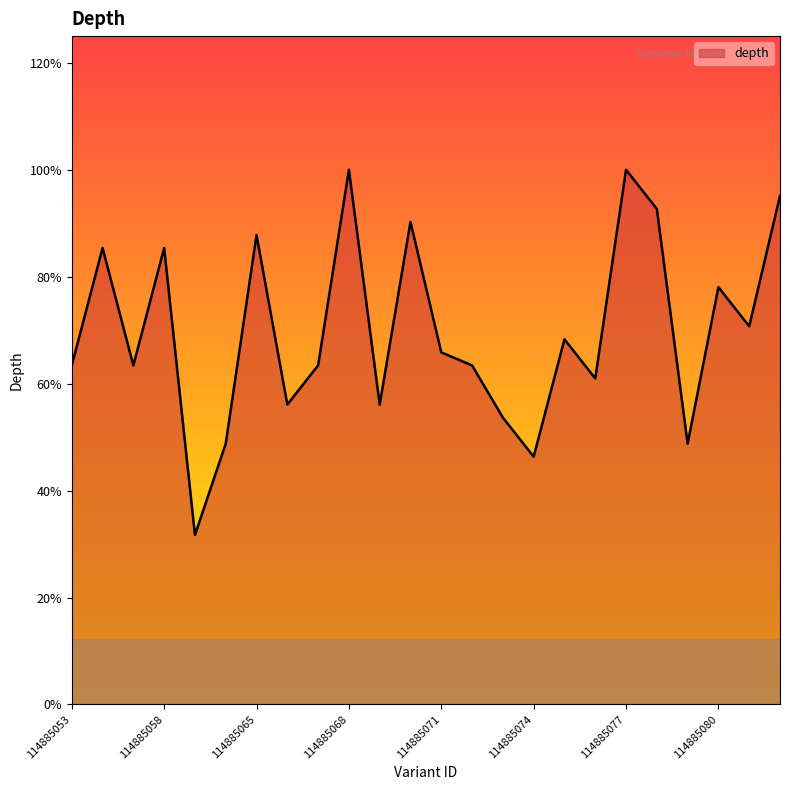

Does the chart display data point markers on the line(s)?

No